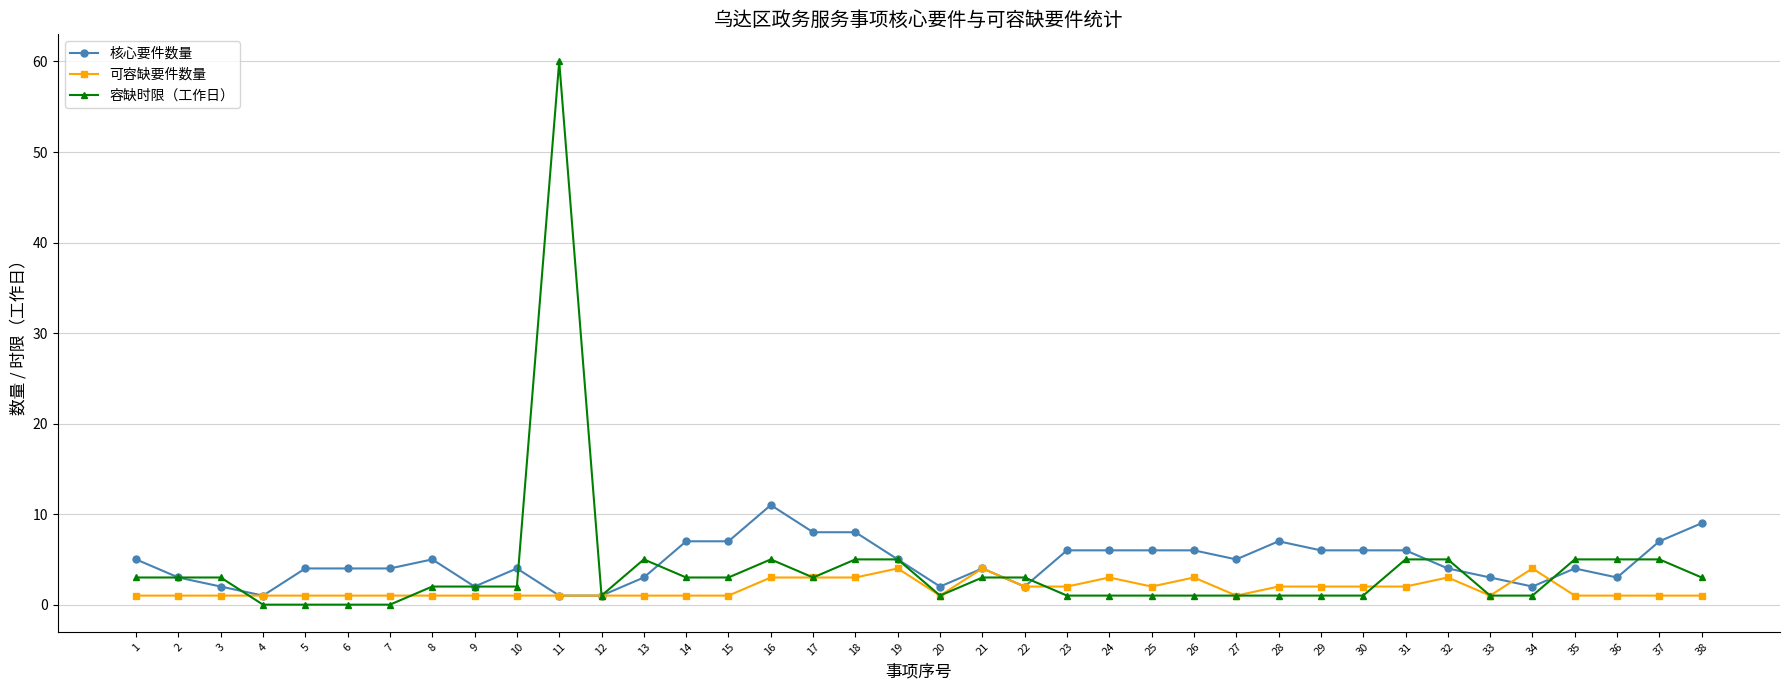

Which series has the widest spread of values?

容缺时限（工作日）